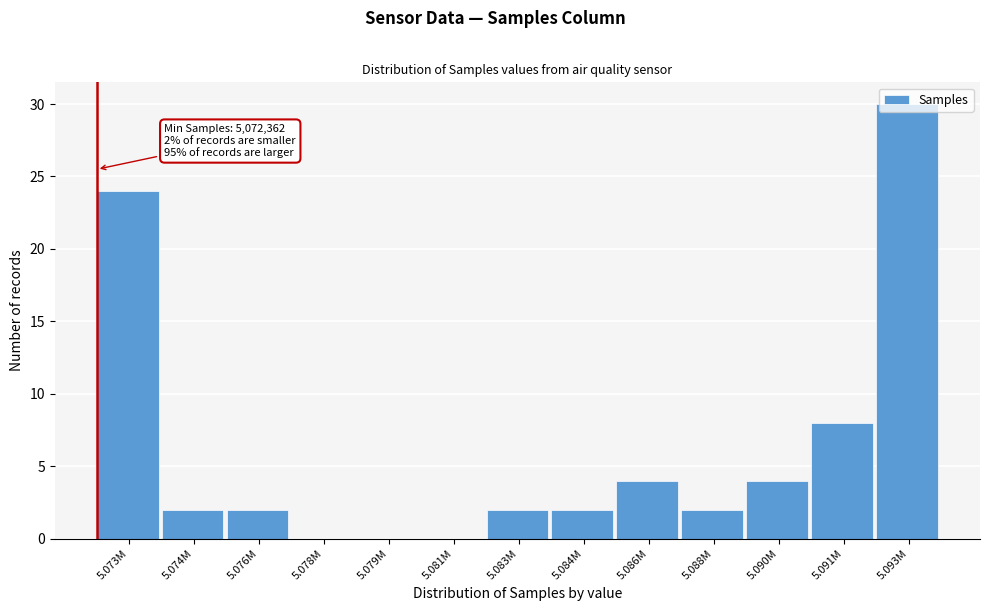

Which category has the highest value across all series?

5.093M